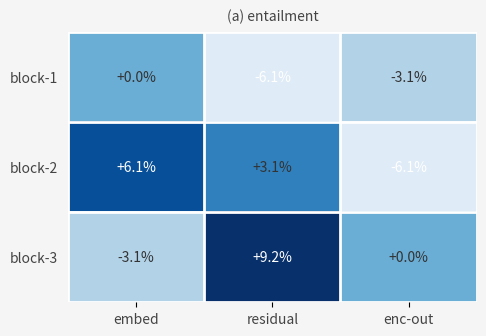

Reading left to right, transcribe all the data shown in this chart.

block-1: 0.0	-6.1	-3.1
block-2: 6.1	3.1	-6.1
block-3: -3.1	9.2	0.0